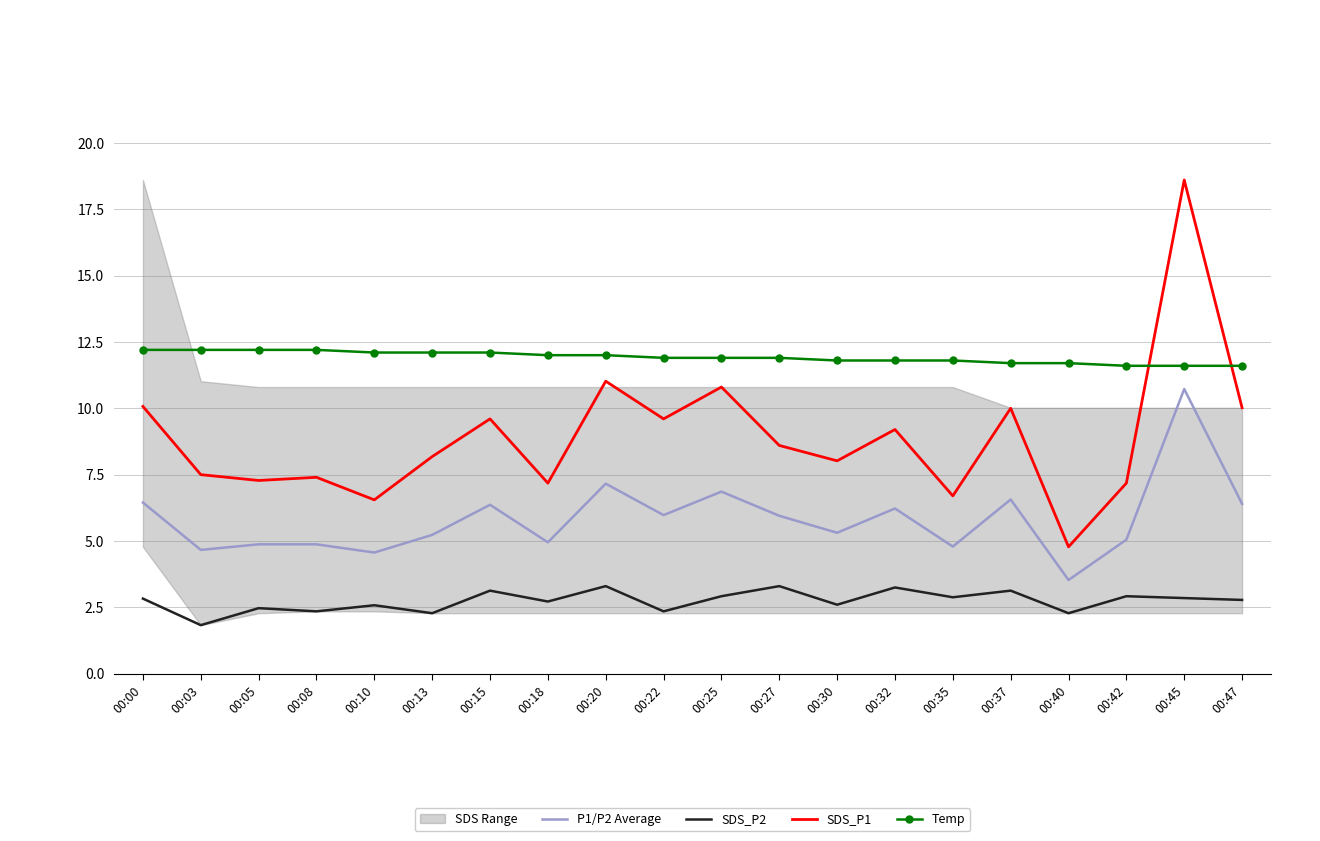

Reading right to left, list all the values displayed in this chart.

P1/P2 Average: 6.4	10.7	5.0	3.5	6.6	4.8	6.2	5.3	5.9	6.9	6.0	7.2	5.0	6.4	5.2	4.6	4.9	4.9	4.7	6.5
SDS_P2: 2.8	2.9	2.9	2.3	3.1	2.9	3.2	2.6	3.3	2.9	2.4	3.3	2.7	3.1	2.3	2.6	2.4	2.5	1.8	2.8
SDS_P1: 10.0	18.6	7.2	4.8	10.0	6.7	9.2	8.0	8.6	10.8	9.6	11.0	7.2	9.6	8.2	6.5	7.4	7.3	7.5	10.1
Temp: 11.6	11.6	11.6	11.7	11.7	11.8	11.8	11.8	11.9	11.9	11.9	12.0	12.0	12.1	12.1	12.1	12.2	12.2	12.2	12.2